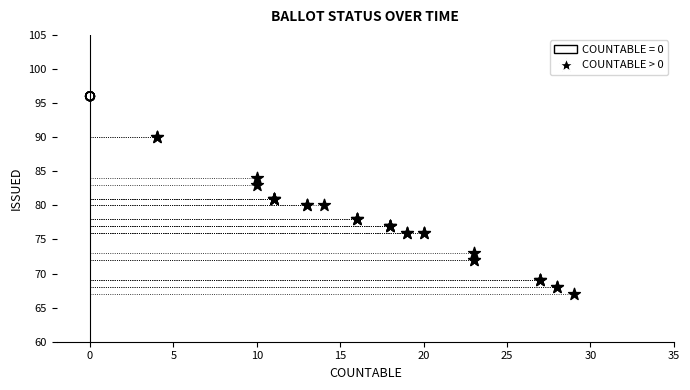

Which series reaches the maximum Y coordinate?

COUNTABLE = 0